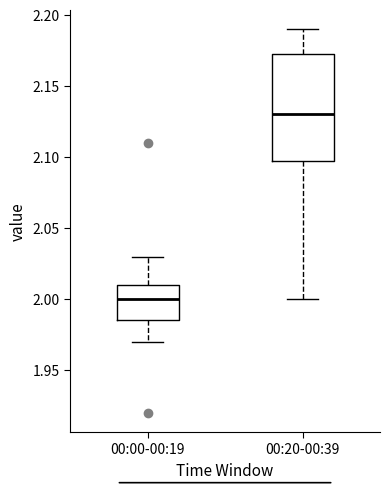

Comparing the boxes themselves (not the whiskers), which one is the tallest?

00:20-00:39